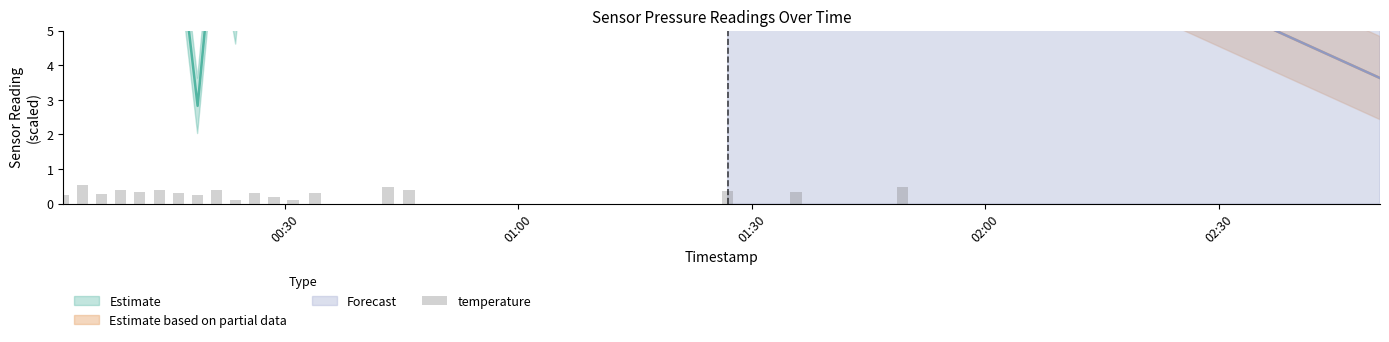

What is the value of the 10th bar from the left?

0.1